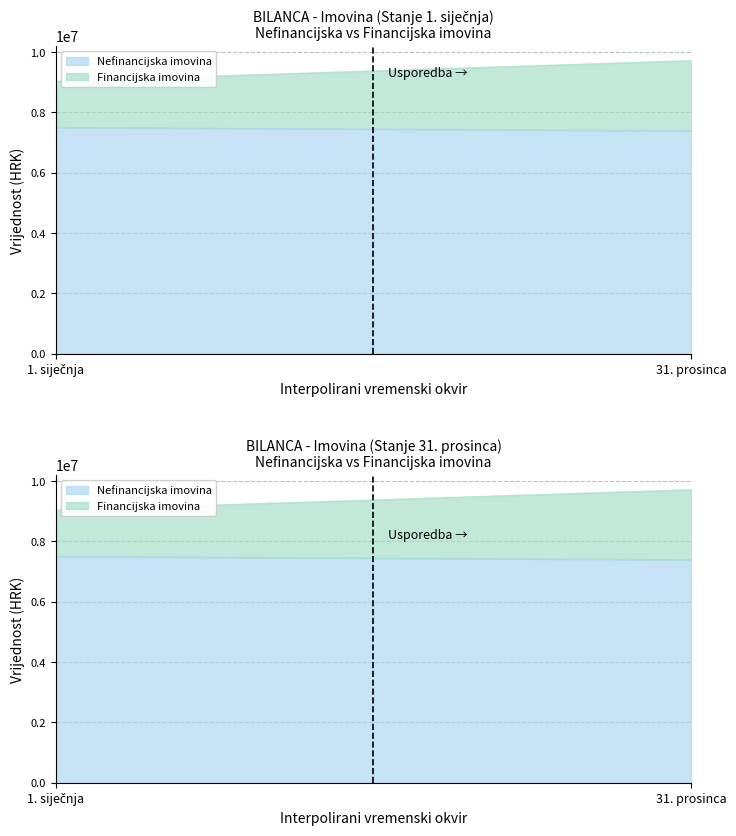

Which has a higher value, 31. prosinca or 1. siječnja?

1. siječnja